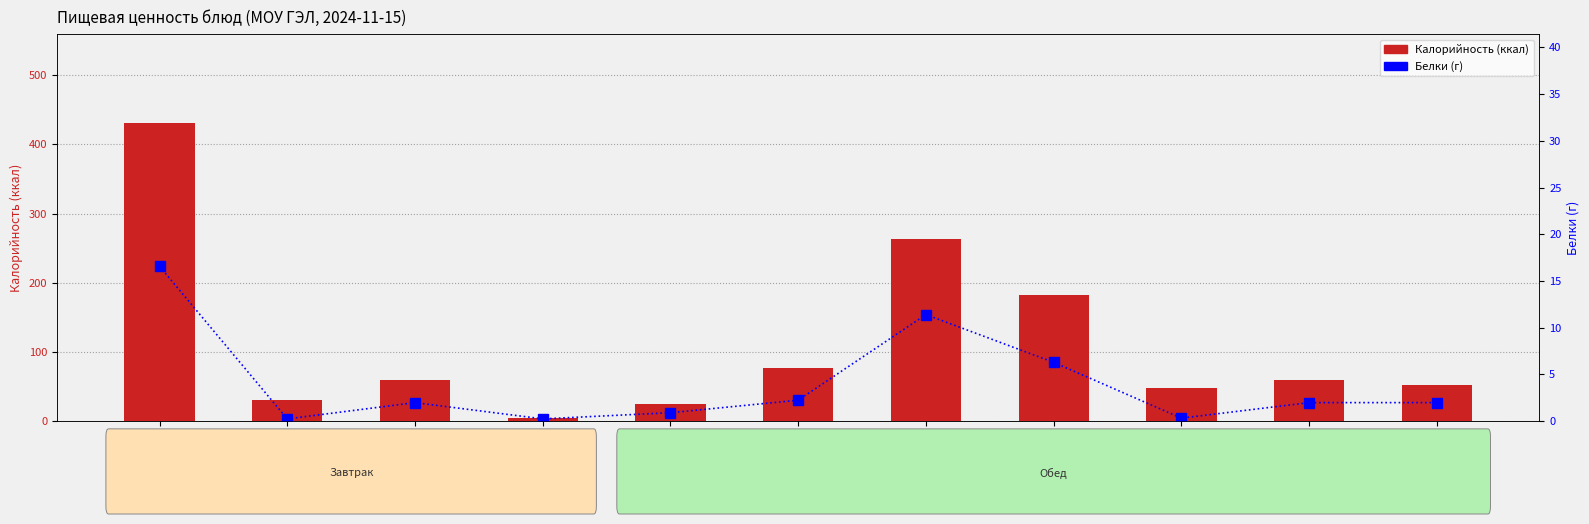

Where does the Белки series first go above 1?

Плов птицы